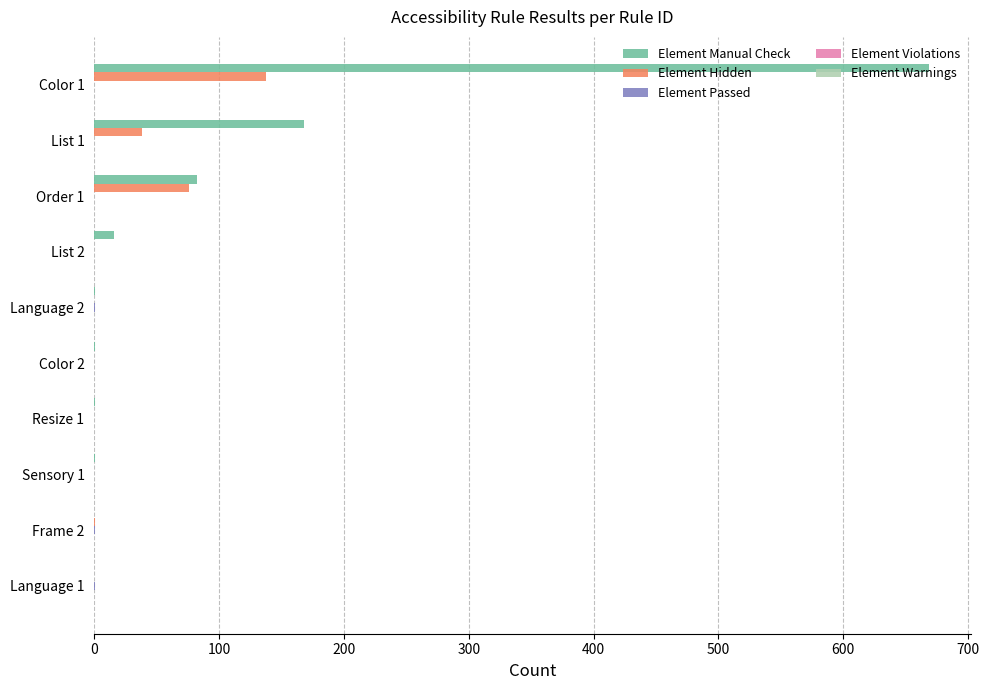

What is the maximum value shown in the chart?

669